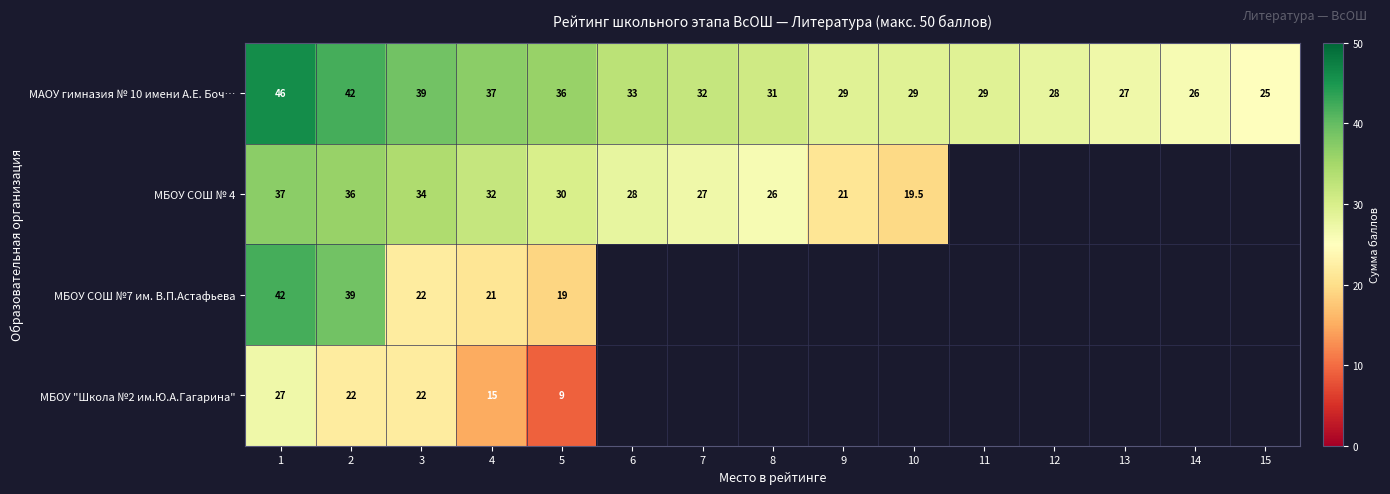

What is the difference between the highest and lowest values at 1?

19.0